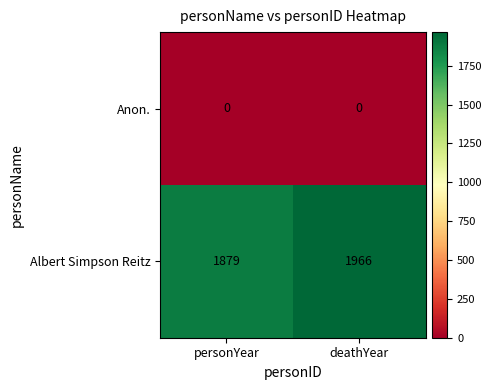

Which series changed the most between personYear and deathYear?

Albert Simpson Reitz